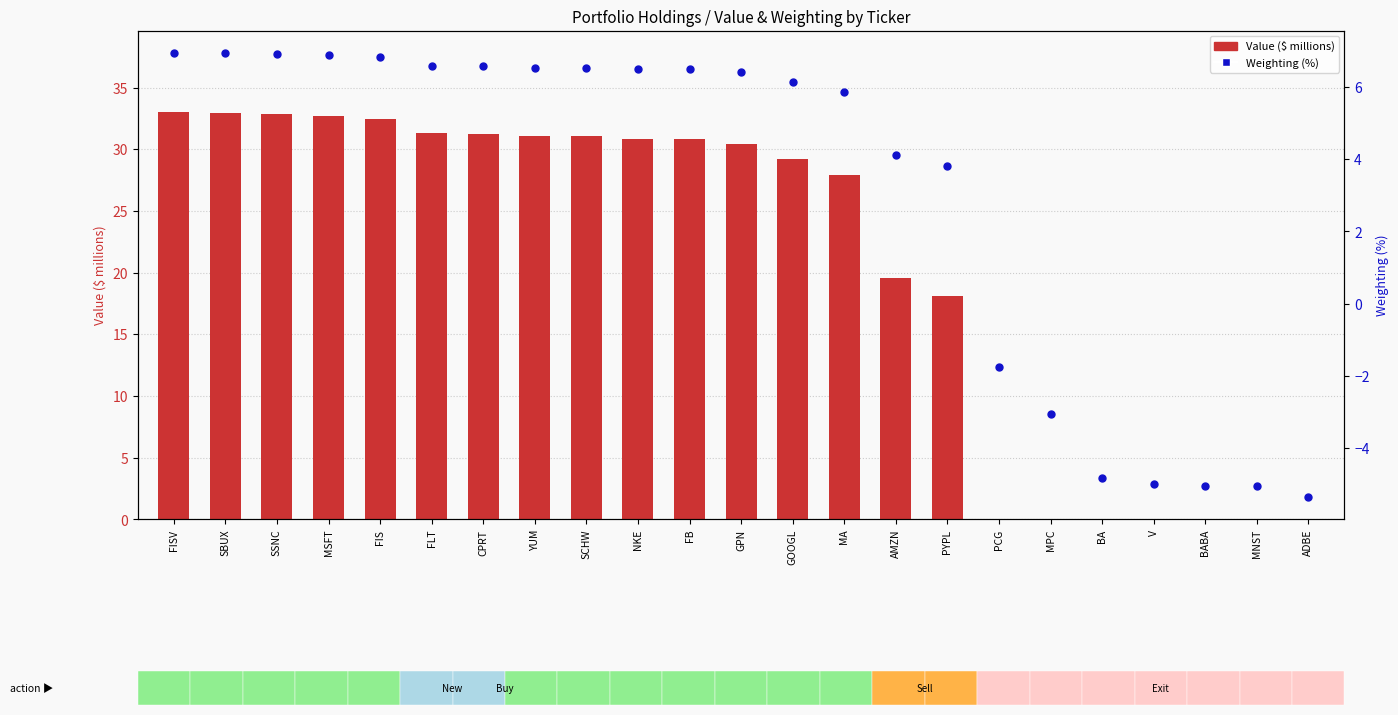

What are all the series names shown in the legend?

Value ($ millions), Weighting (%)